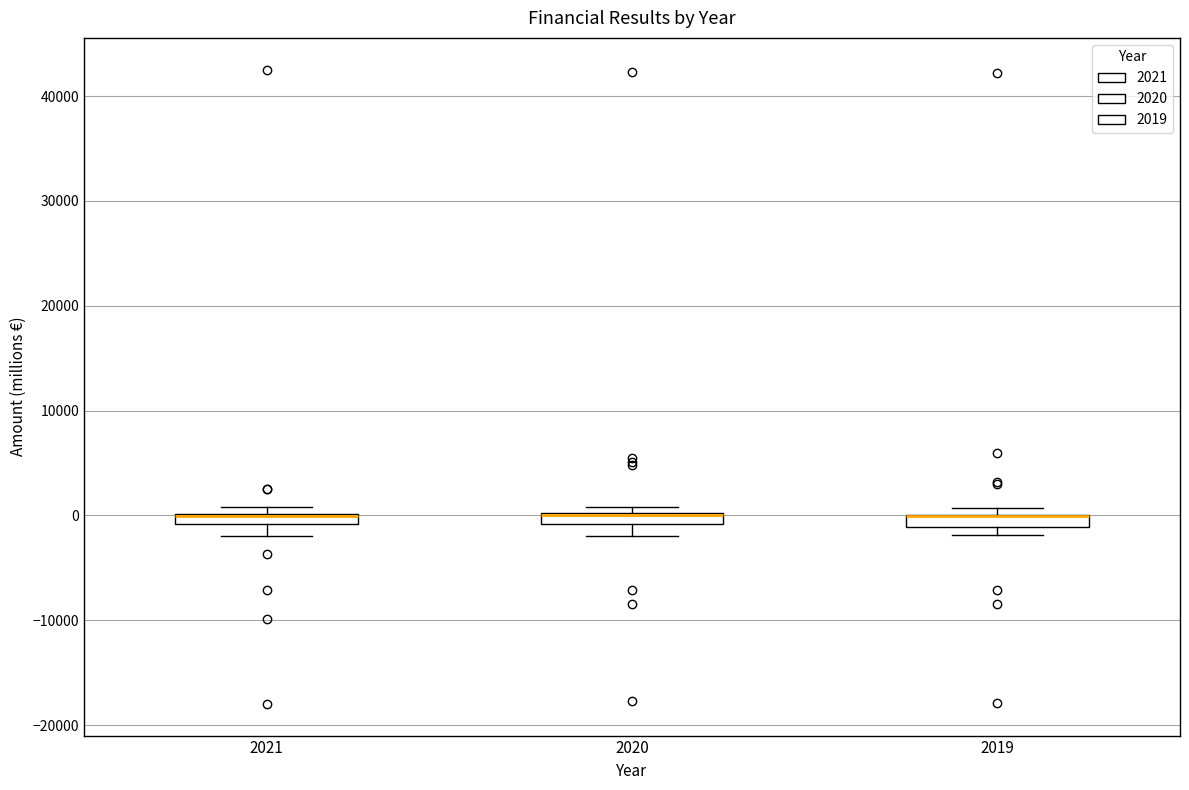

Where does the lower whisker of the box at x = 2021 end on the y-axis? The values are not printed on the chart, so give them approximately, as read against the axis.

-2000